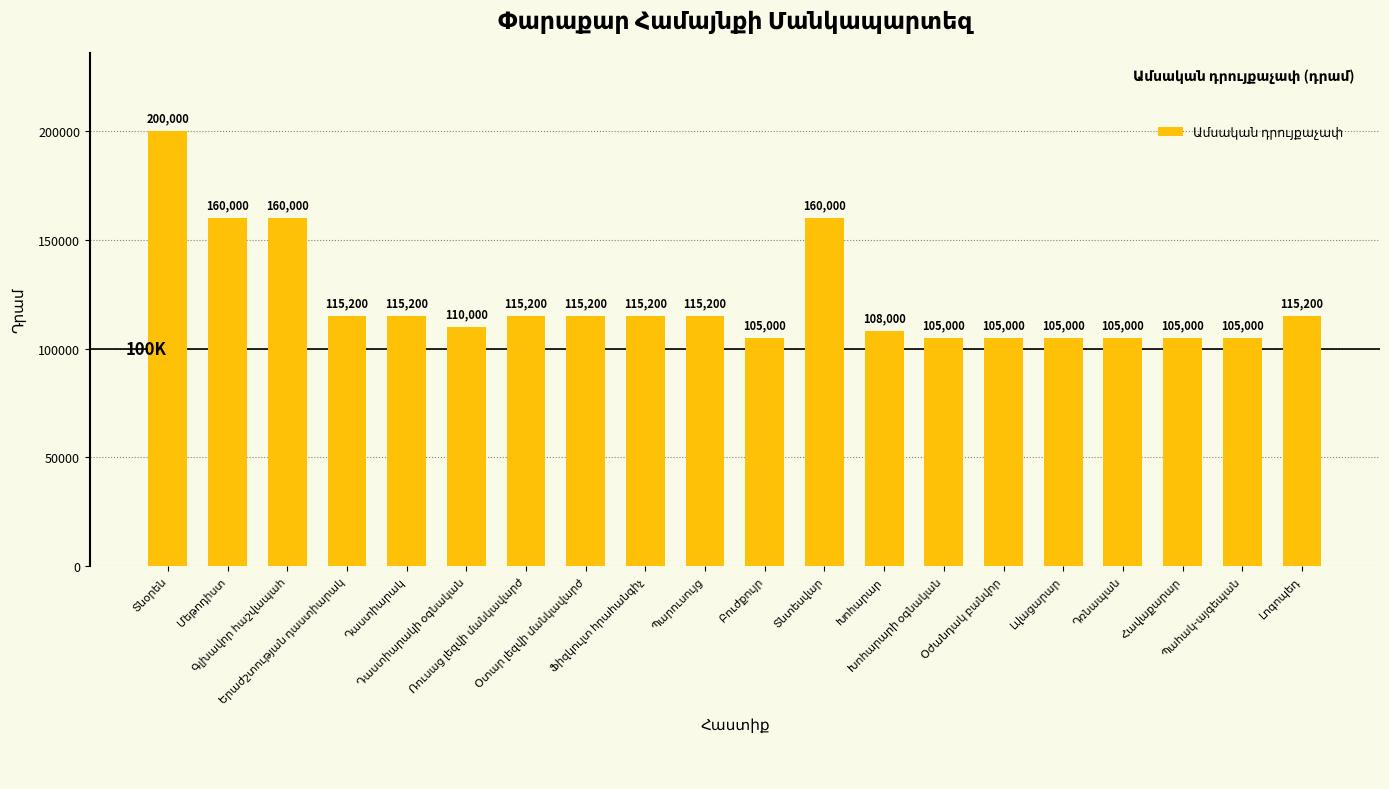

What is the value of the 6th bar from the left?

110000